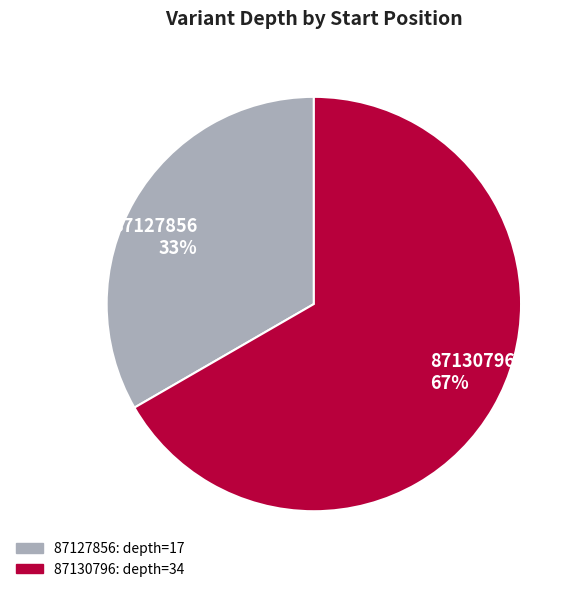

Rank the categories by value from lowest to highest.

87127856, 87130796